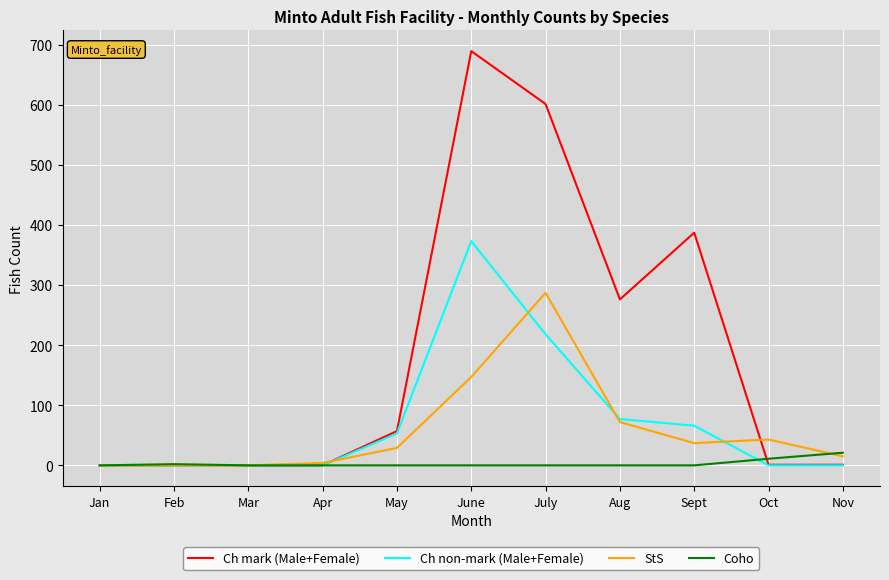

What is the difference between the StS values at Apr and Mar?

4